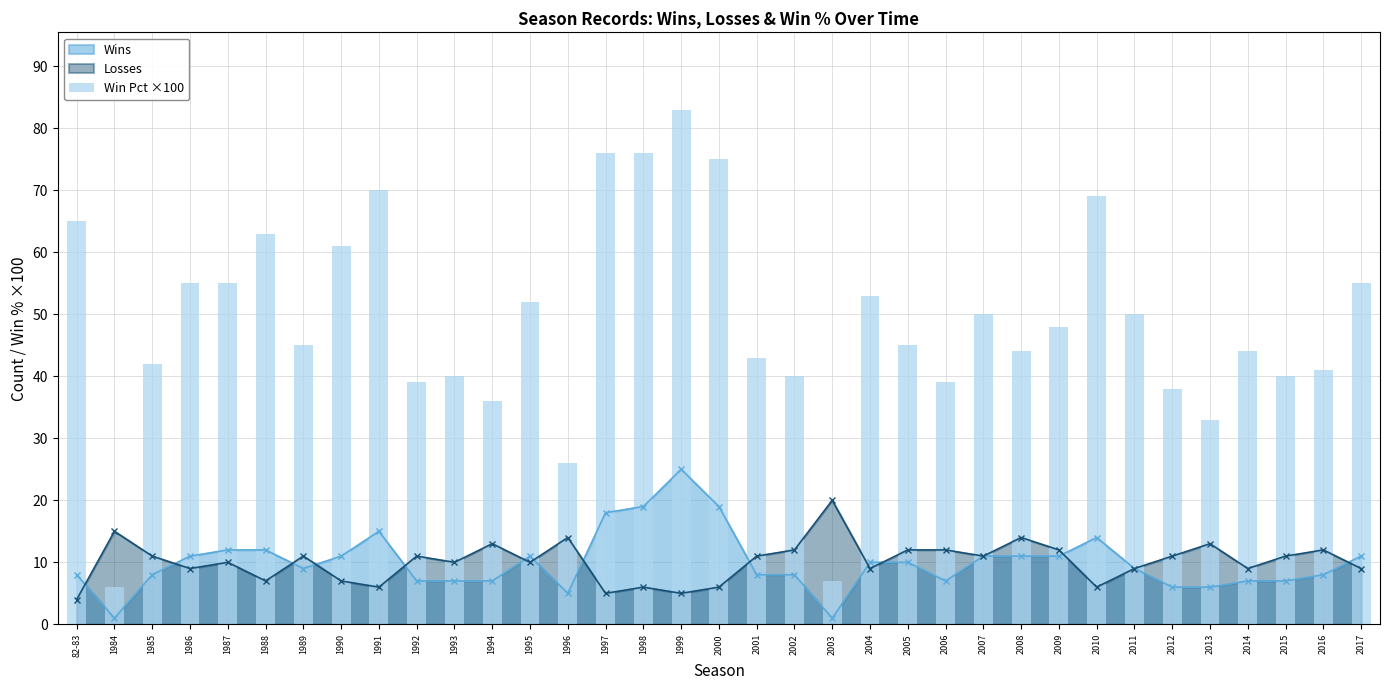

True or false: the data shows 36 at 1994.

True